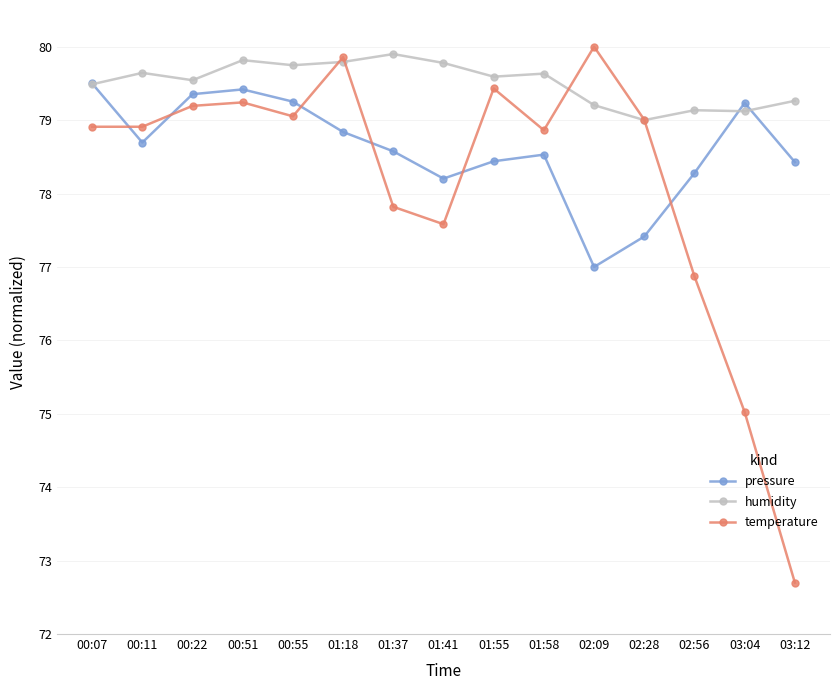

The value of pressure at 00:51 is 79.4. True or false?

True